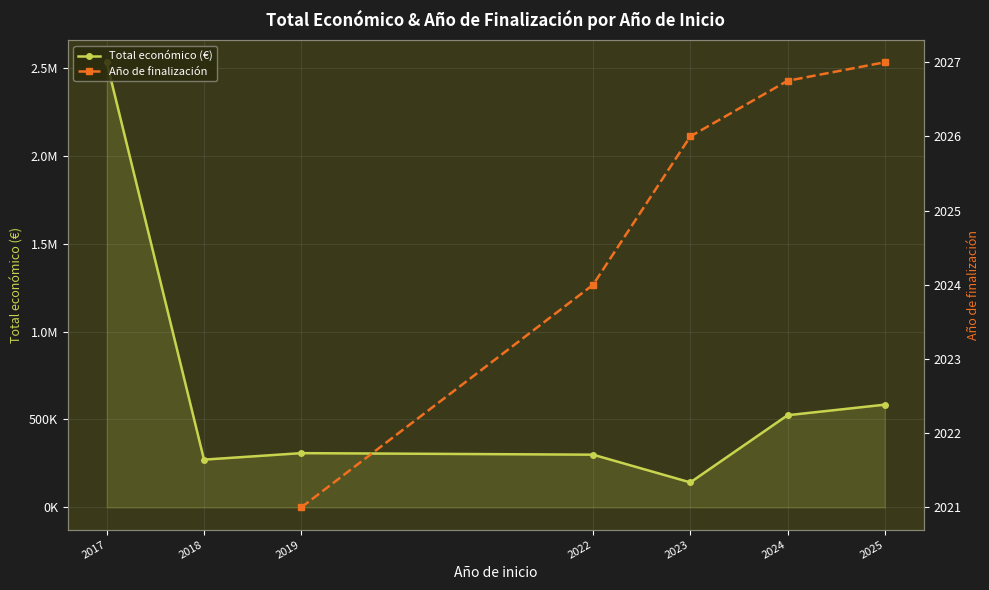

What is the spread (max minus min) of values at 2019?

306479.0